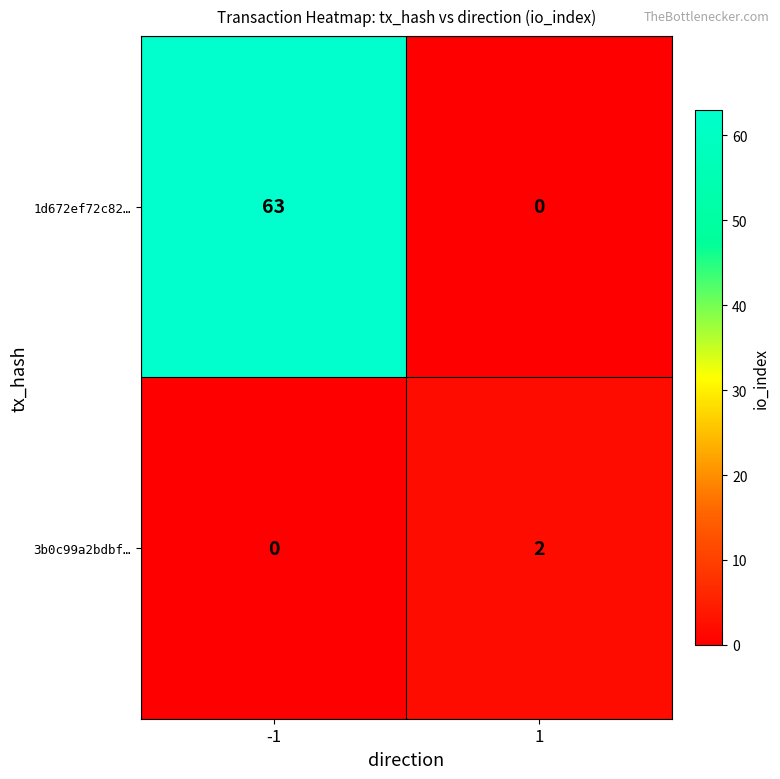

Count the number of data series in this chart.

2